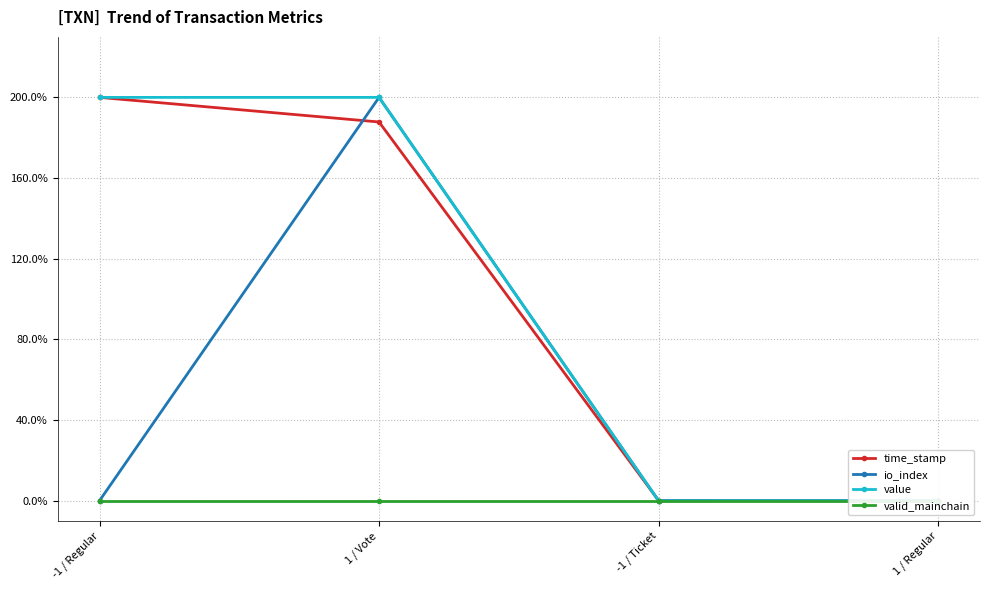

Is the value of io_index at 1 / Vote greater than the value of time_stamp at -1 / Ticket?

Yes